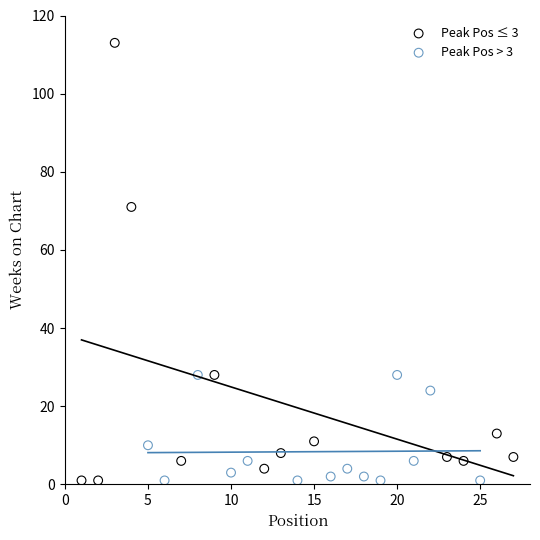

Which series has the largest Y range (max minus min)?

Peak Pos ≤ 3